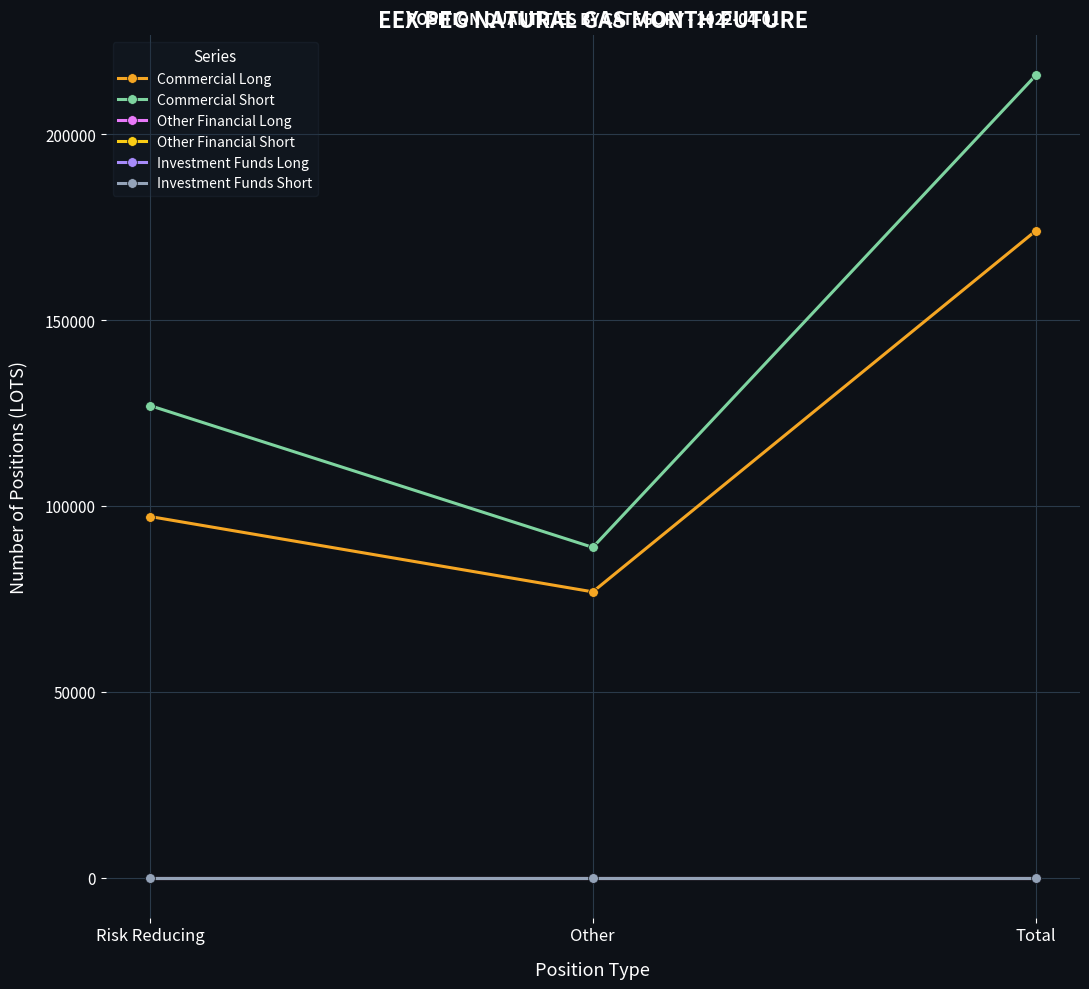

At Risk Reducing, list the series in order from largest to smallest.

Commercial Short, Commercial Long, Other Financial Long, Other Financial Short, Investment Funds Long, Investment Funds Short